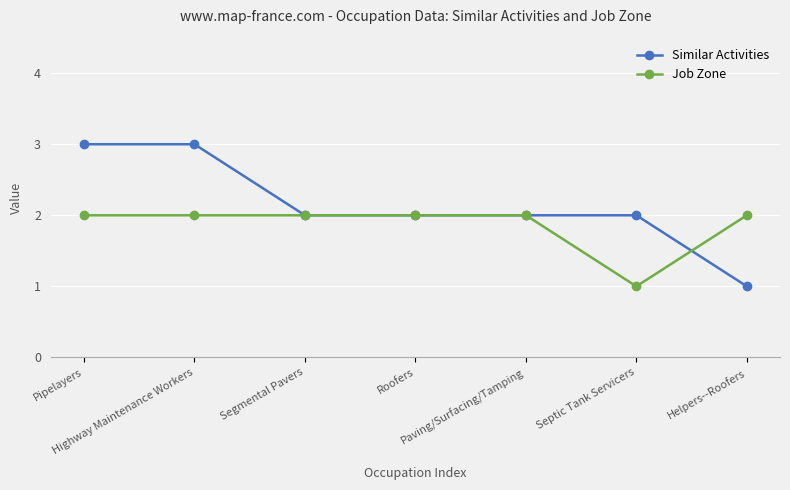

What is the average value of the Job Zone series?

2